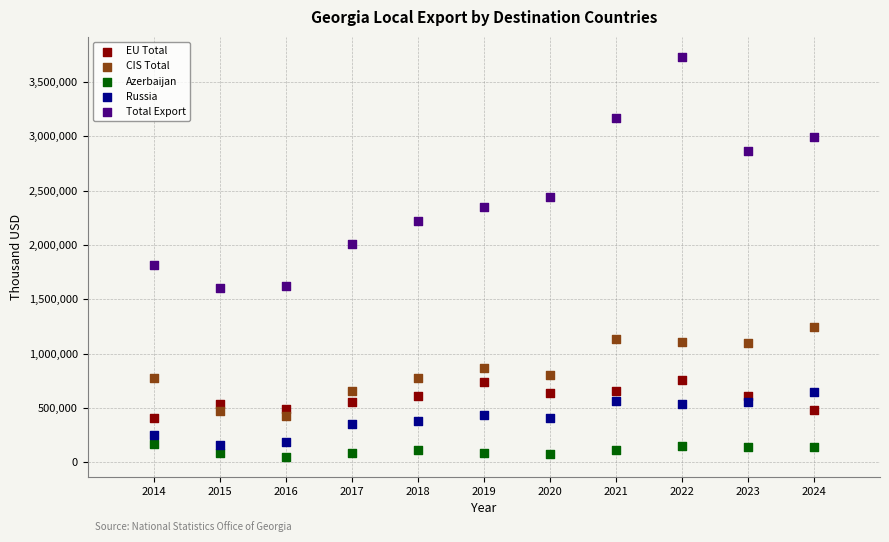

Across all series, what Y value is closest to 1888539?

1816429.9